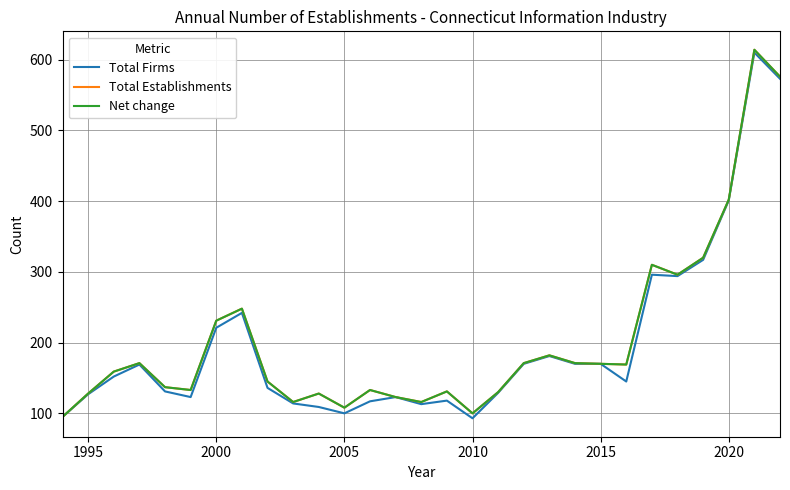

Reading left to right, list all the values displayed in this chart.

Total Firms: 95	127	152	169	131	123	221	242	136	114	109	100	117	123	113	118	93	129	170	181	170	170	145	296	294	317	401	610	573
Total Establishments: 95	128	159	171	137	133	231	248	145	116	128	108	133	123	116	131	100	130	171	182	171	170	169	310	296	320	402	614	576
Net change: 95	128	159	171	137	133	231	248	145	116	128	108	133	123	116	131	100	130	171	182	171	170	169	310	296	320	402	614	576